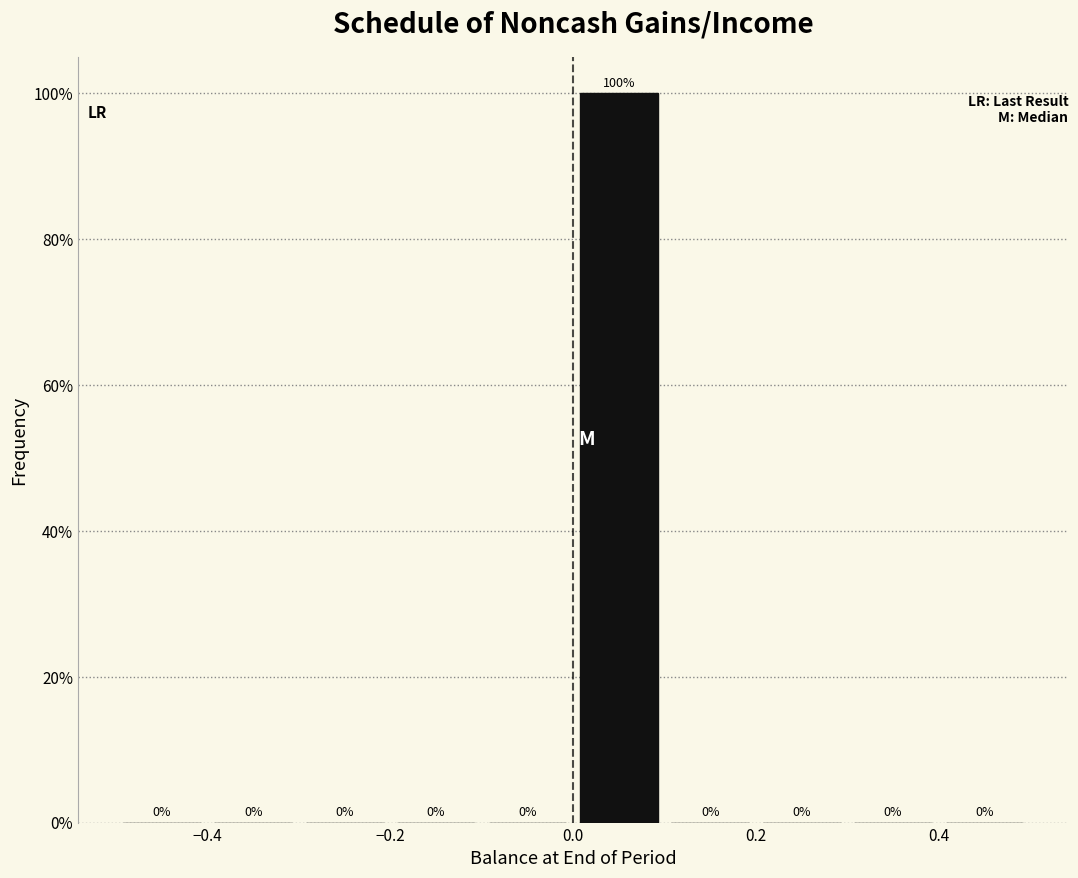

Over which range of the x-axis is the bar tallest?

0.0 to 0.1